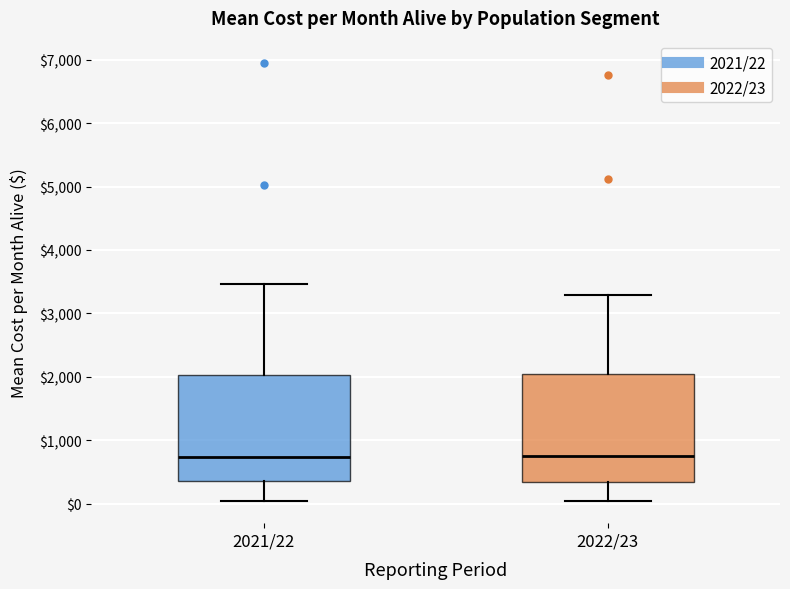

Reading left to right, read every box against the y-axis: the position of its median line, the range the box covers, and the ends of its whiskers. The values are not printed on the chart, so give them approximately, as read against the axis.

2021/22: median 700, box 400 to 2000, whiskers 0 to 3500
2022/23: median 800, box 300 to 2100, whiskers 0 to 3300